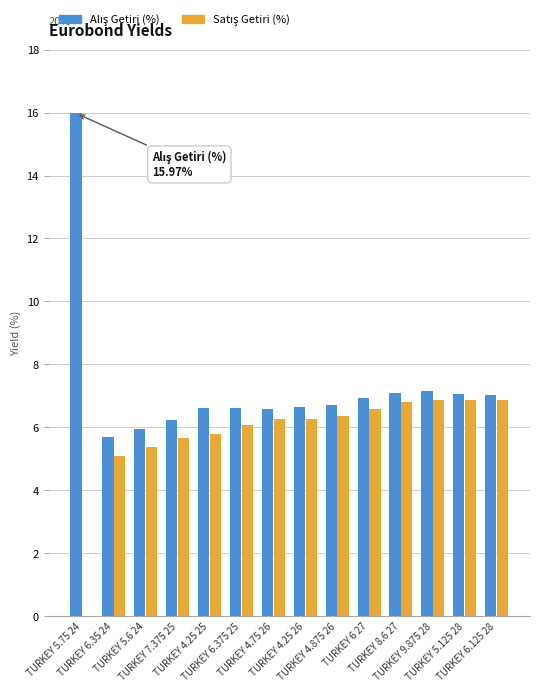

What is the greatest value displayed?

16.0